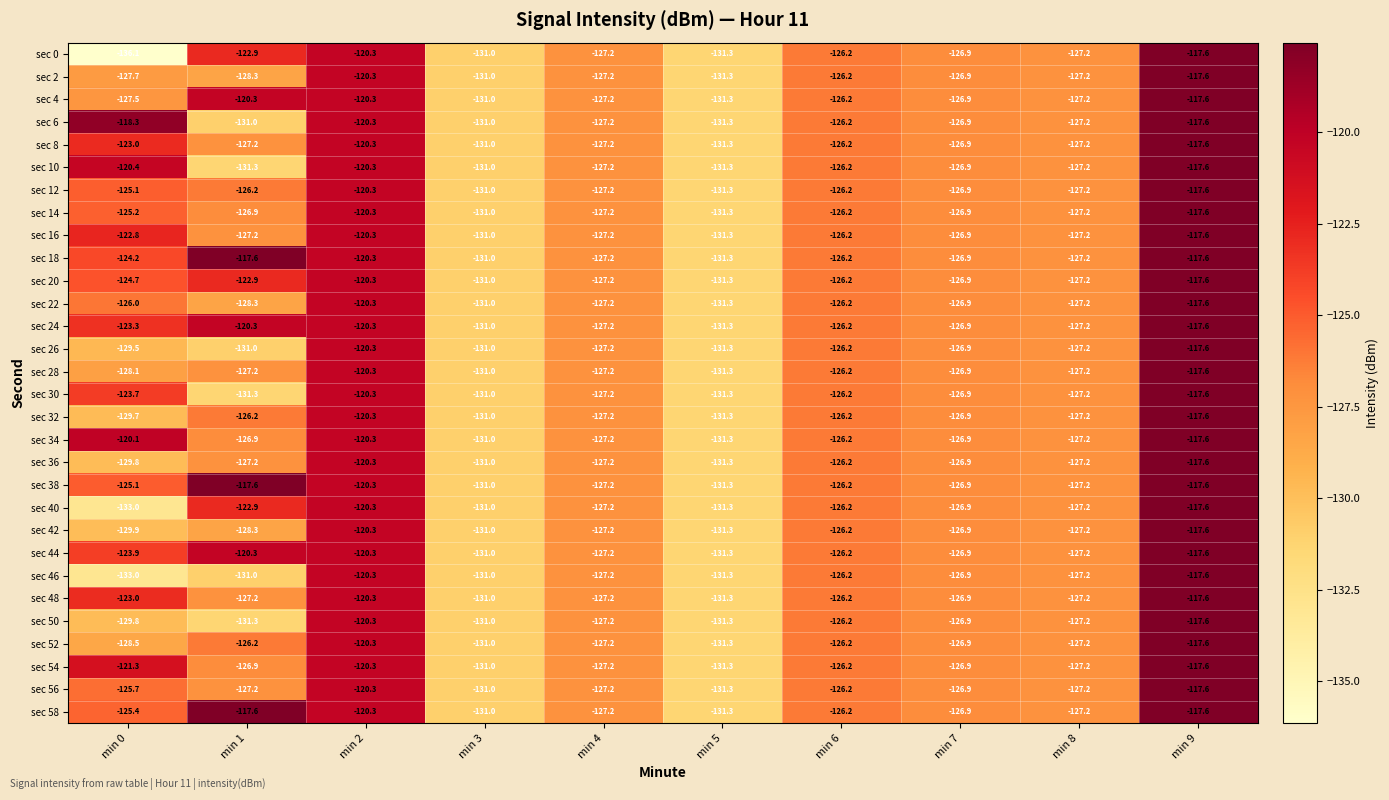

What is the total value across all series at min 5?

-3939.0